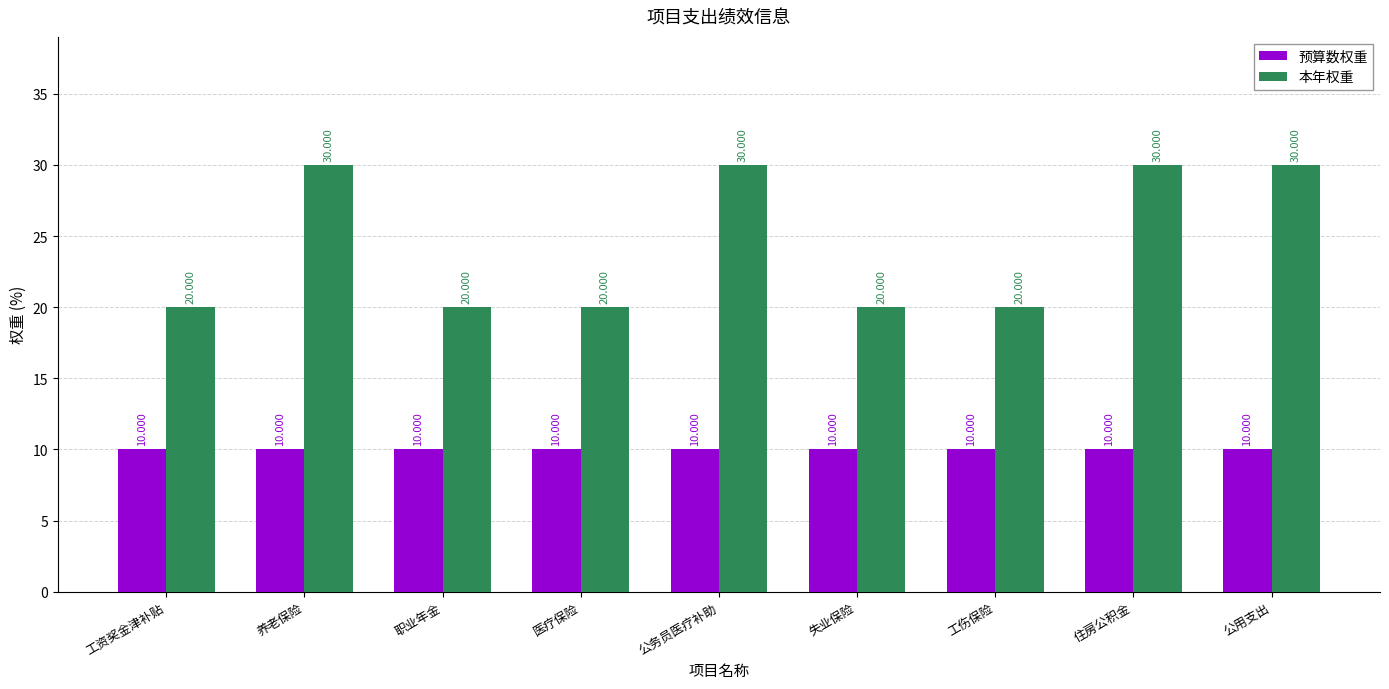

True or false: 本年权重 has a value of 30 at 住房公积金.

True